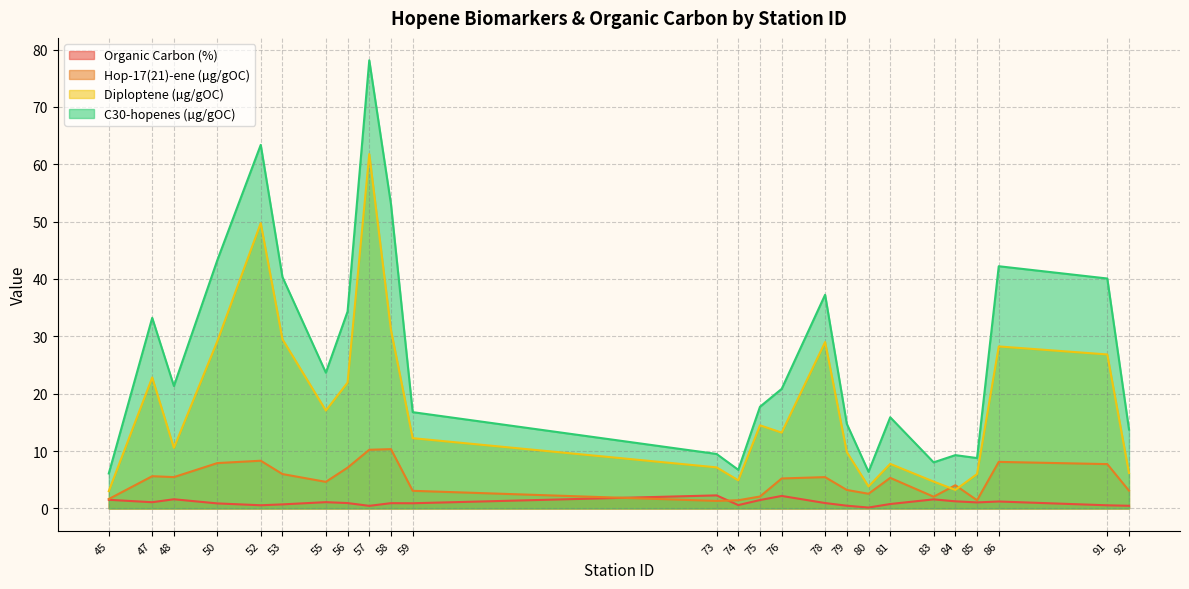

True or false: Organic Carbon (%) has a value of 1.9 at 86.

False